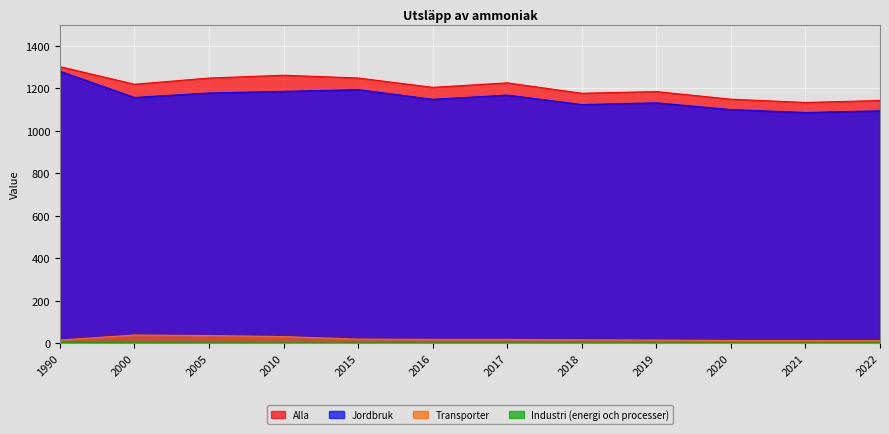

How many lines are shown in the chart?

4